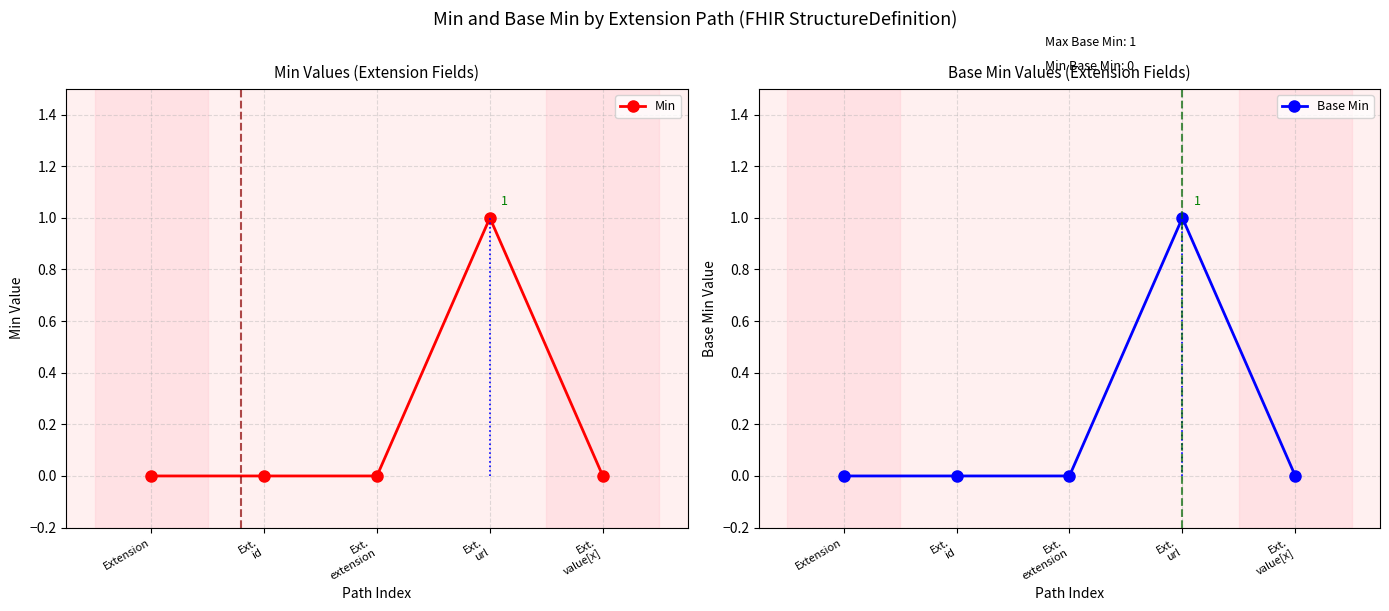

Between Ext.
id and Ext.
value[x], which series saw the biggest shift?

Min